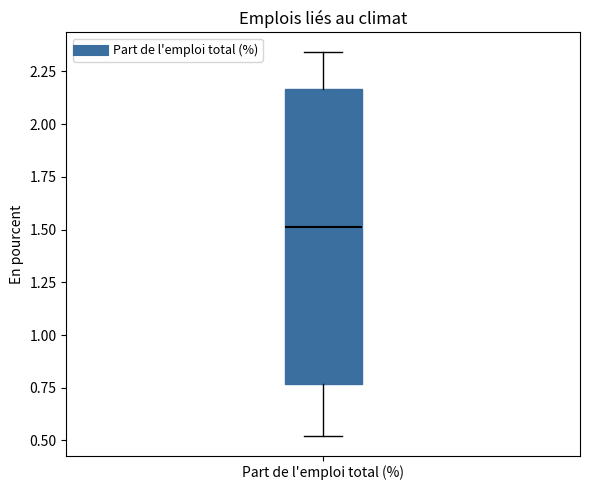

Read this box plot against the y-axis: the position of the median line, the range covered by the box, and the ends of both whiskers. The values are not printed on the chart, so give them approximately, as read against the axis.

median 1.50, box 0.75 to 2.15, whiskers 0.50 to 2.35